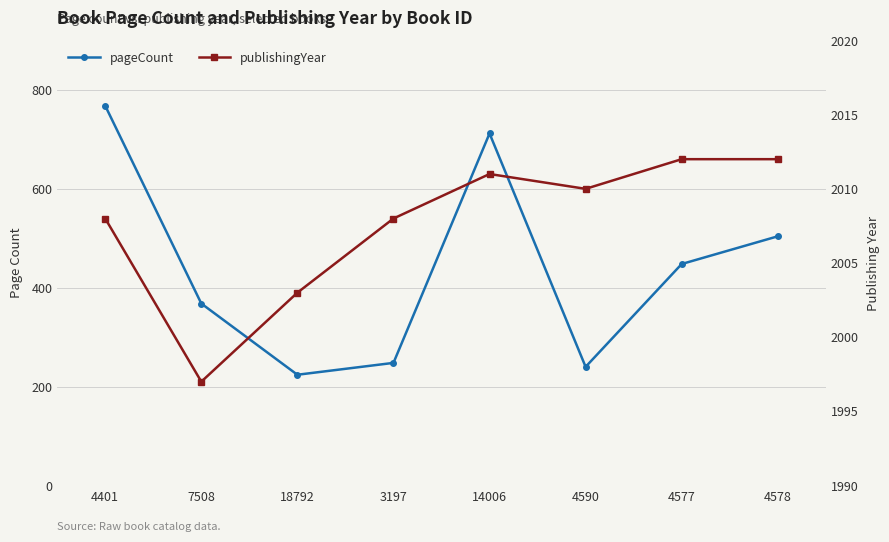

Is it true that pageCount equals 248 at 3197?

True